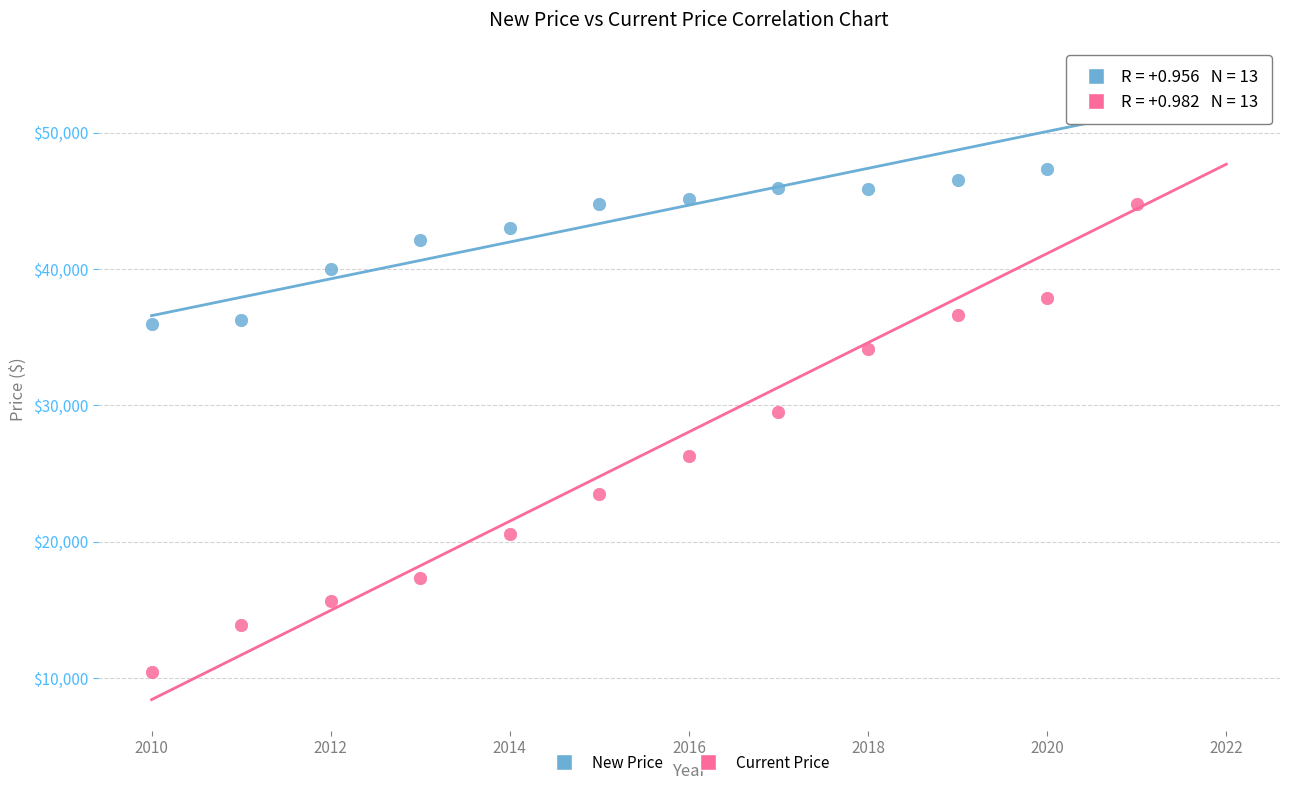

Across all series, what Y value is closest to 32231?

34158